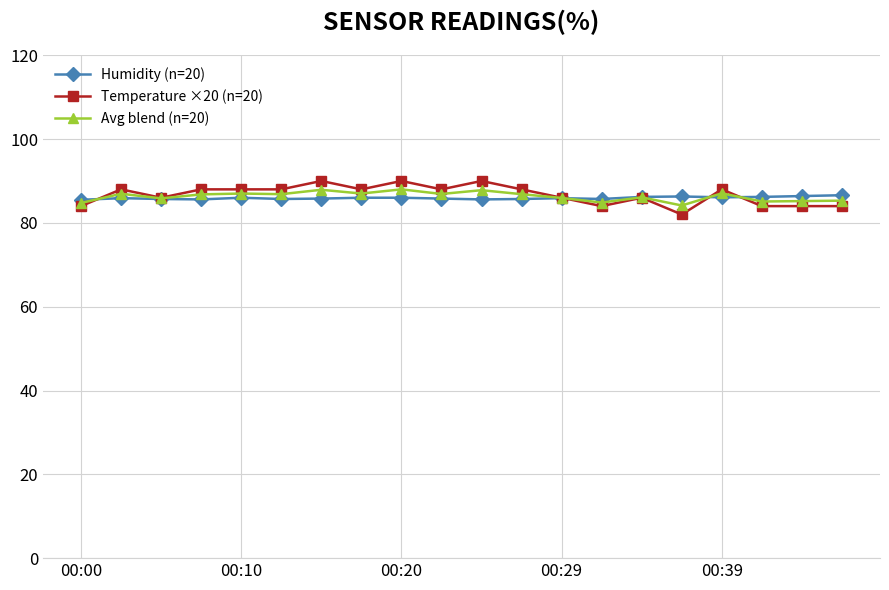

What is the value of the Avg blend (n=20) point at the 9th from the left?

88.0